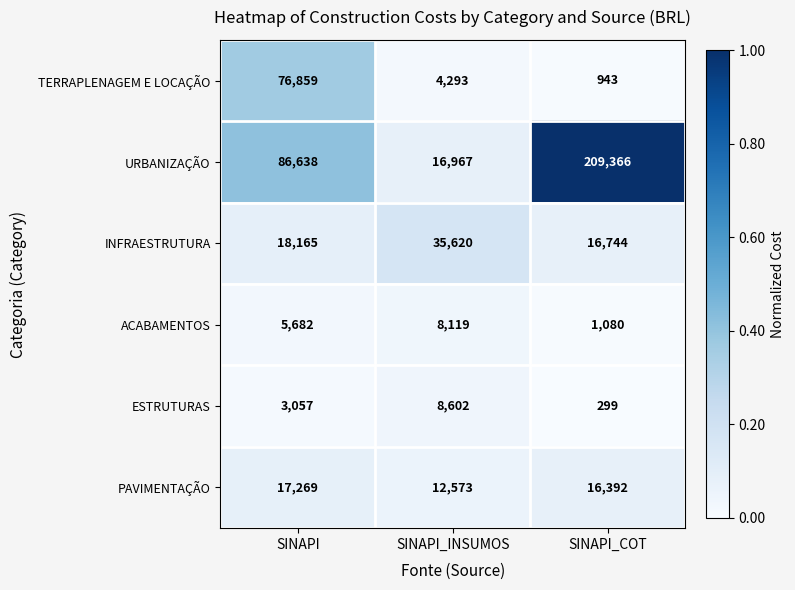

What is the total value across all series at SINAPI_COT?

244824